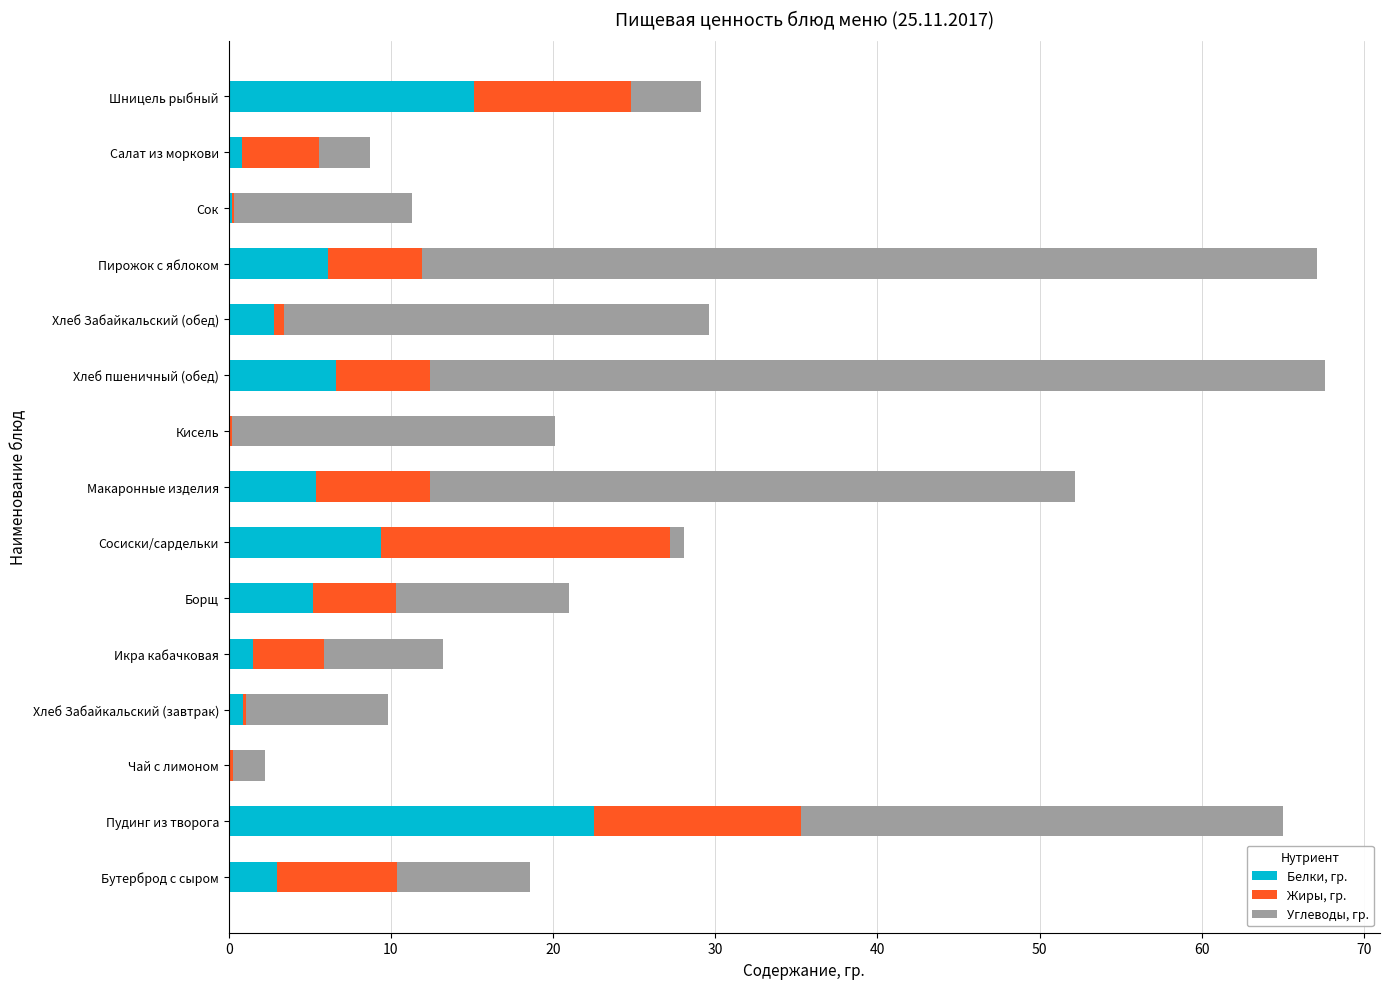

What is the maximum value for Белки, гр.?

22.5